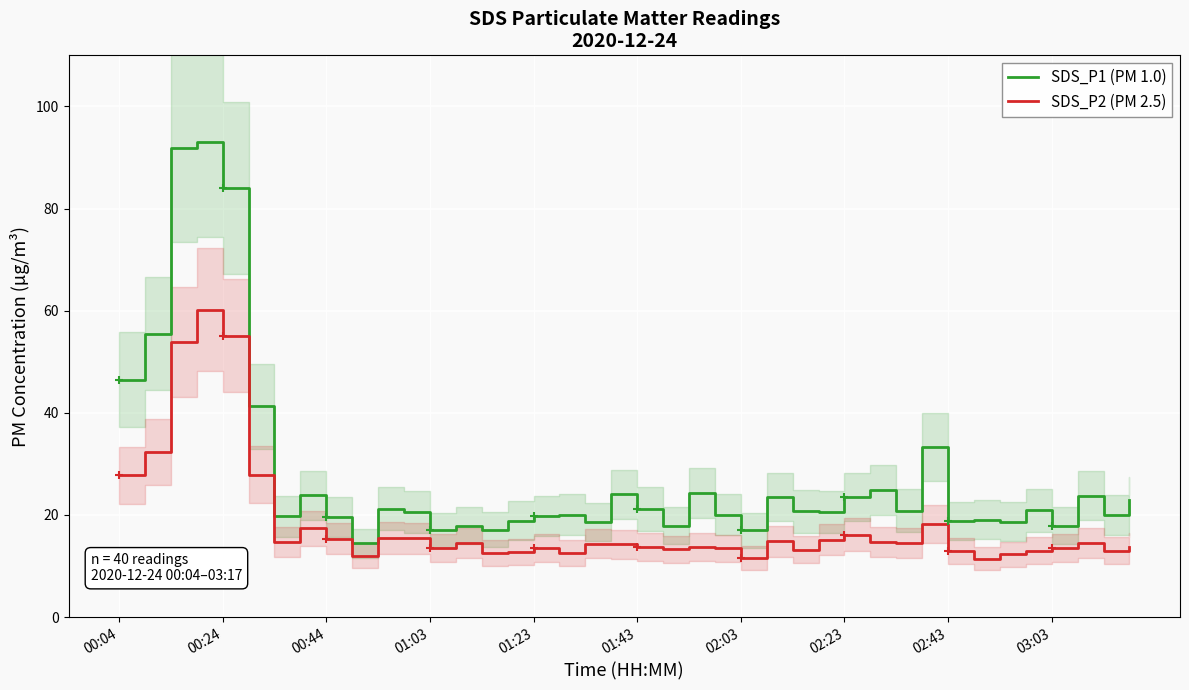

List the series in order of their overall mean, lowest first.

SDS_P2 (PM 2.5), SDS_P1 (PM 1.0)